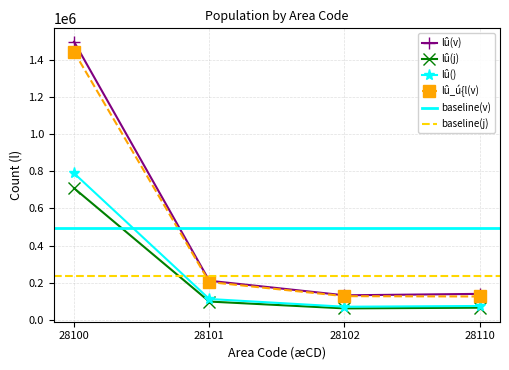

Between 28100 and 28110, which series saw the biggest shift?

lû(v)